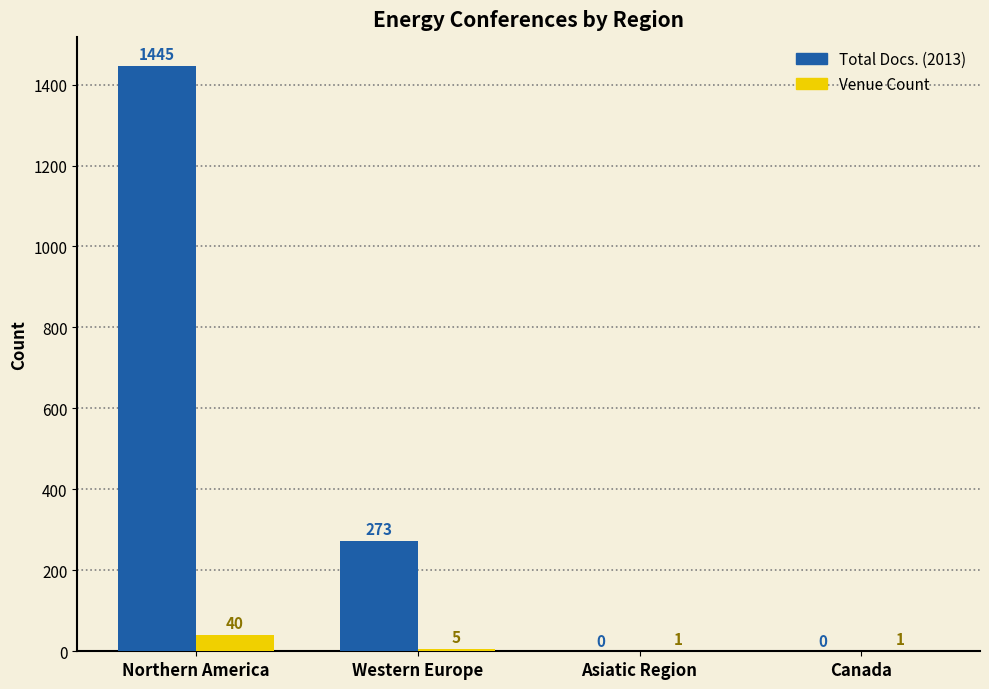

The value of Total Docs. (2013) at Northern America is 2190. True or false?

False